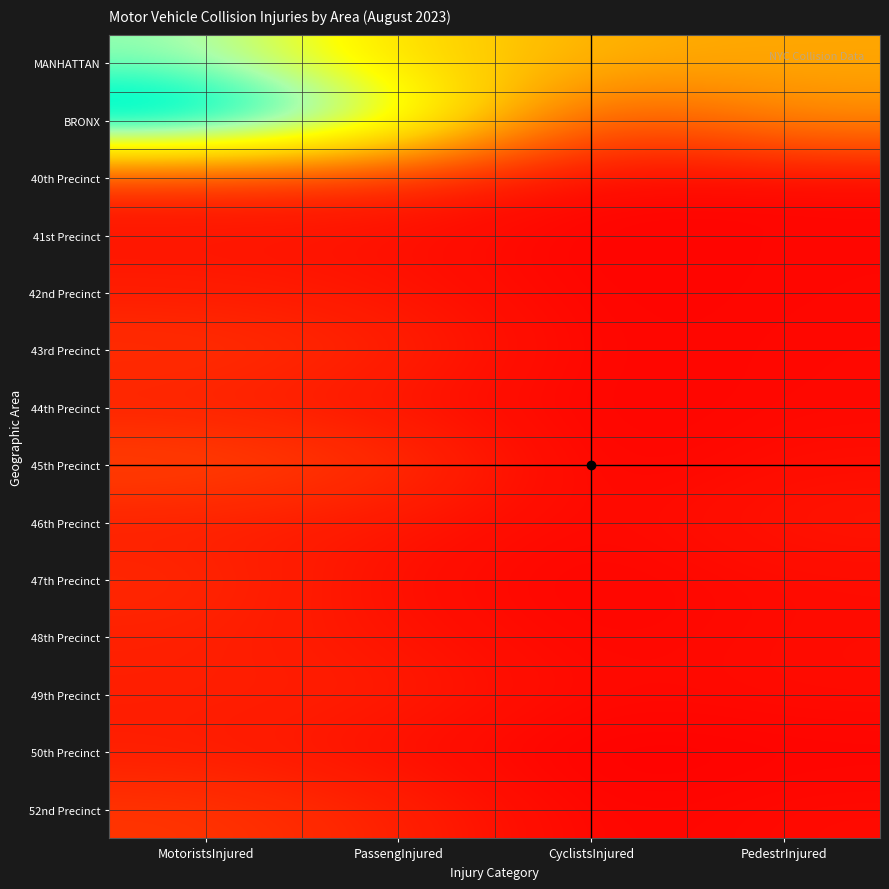

Between PedestrInjured and CyclistsInjured, which is larger?

CyclistsInjured